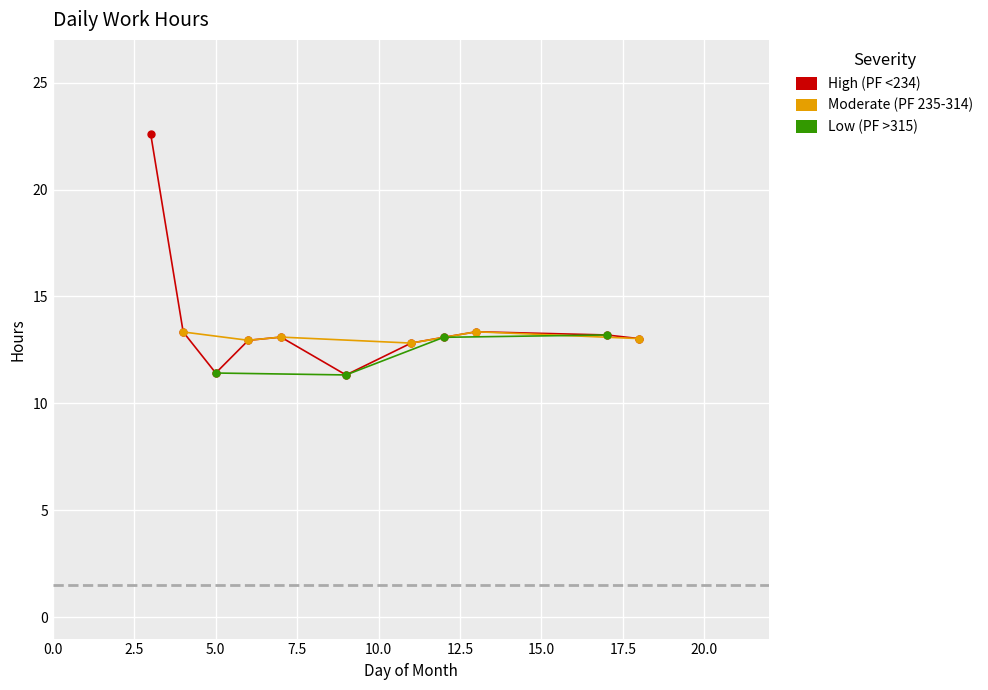

How many lines are shown in the chart?

3